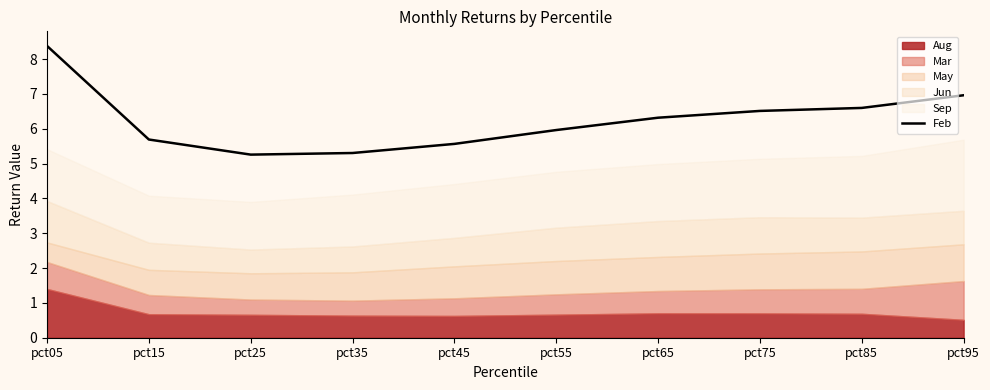

Reading left to right, extract all data points from this chart.

pct05=8.4	pct15=5.7	pct25=5.3	pct35=5.3	pct45=5.6	pct55=6.0	pct65=6.3	pct75=6.5	pct85=6.6	pct95=7.0